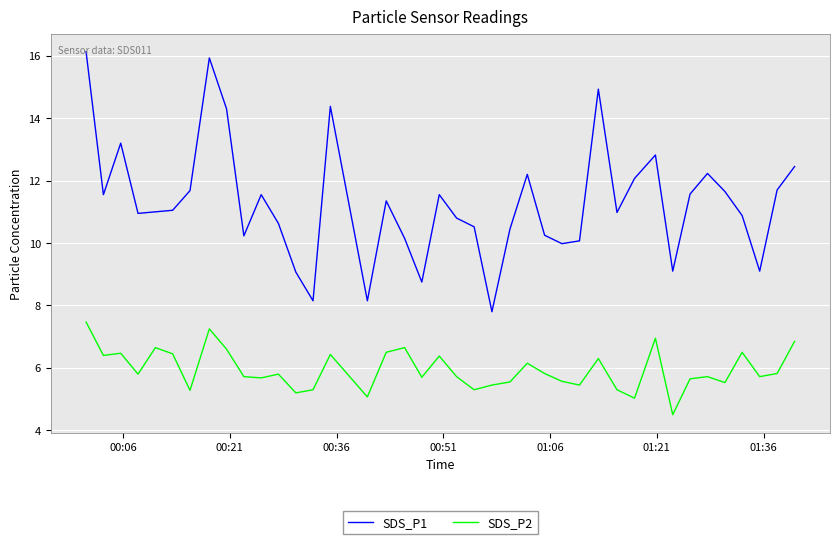

How many series are shown in this chart?

2